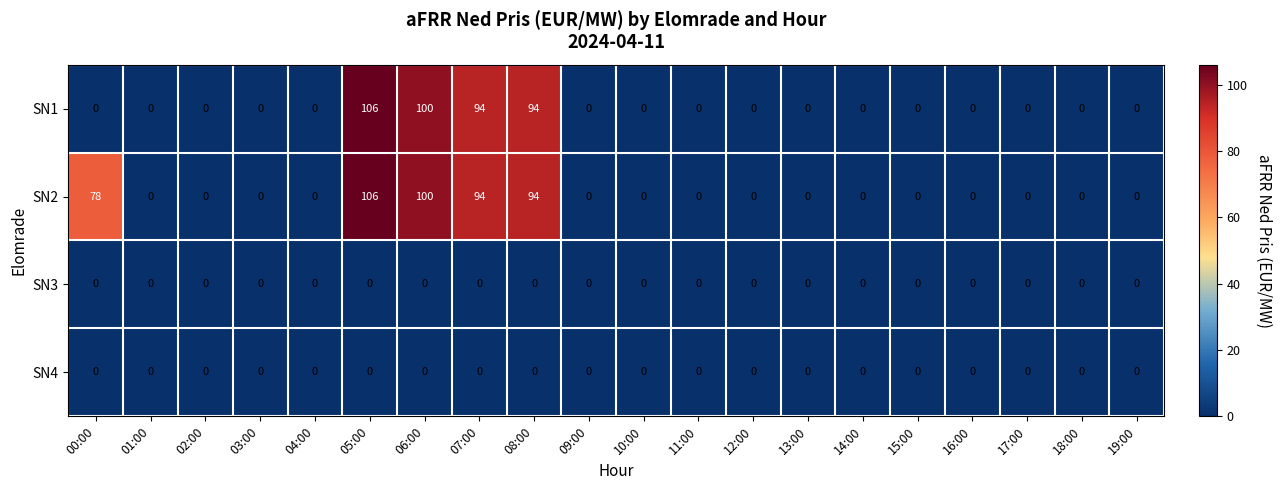

What is the difference between the maximum and minimum values in the SN1 series?

106